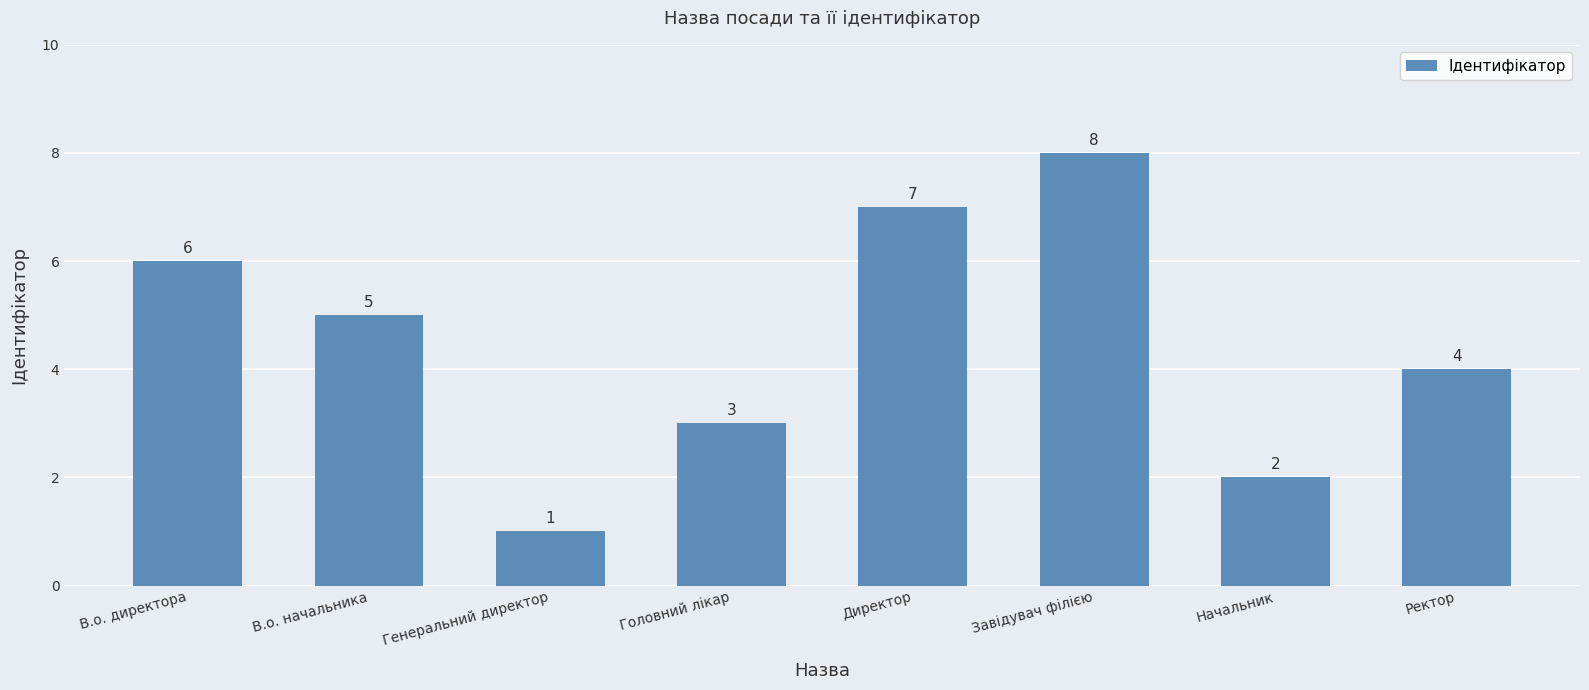

What is the label of the 5th bar from the right?

Головний лікар